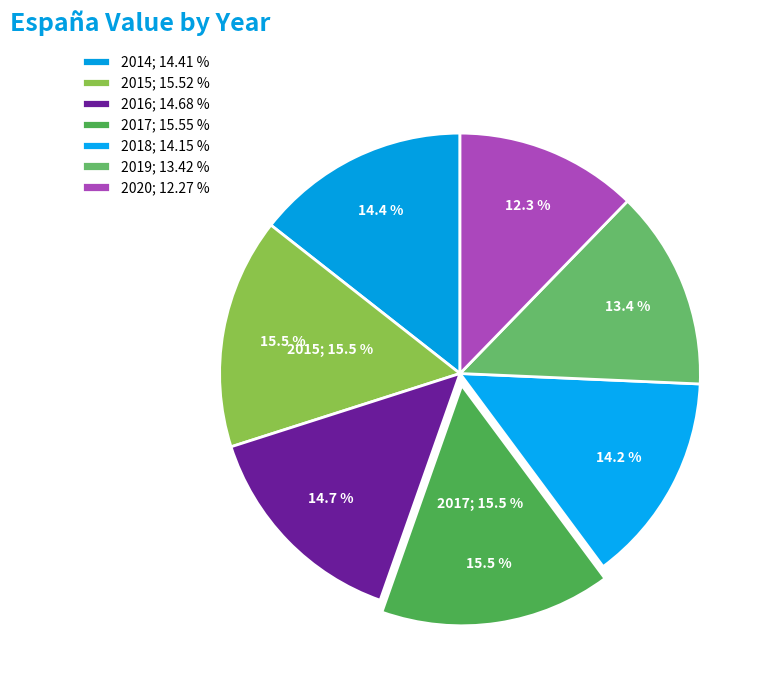

Is there any slice that represents more than half of the pie?

No